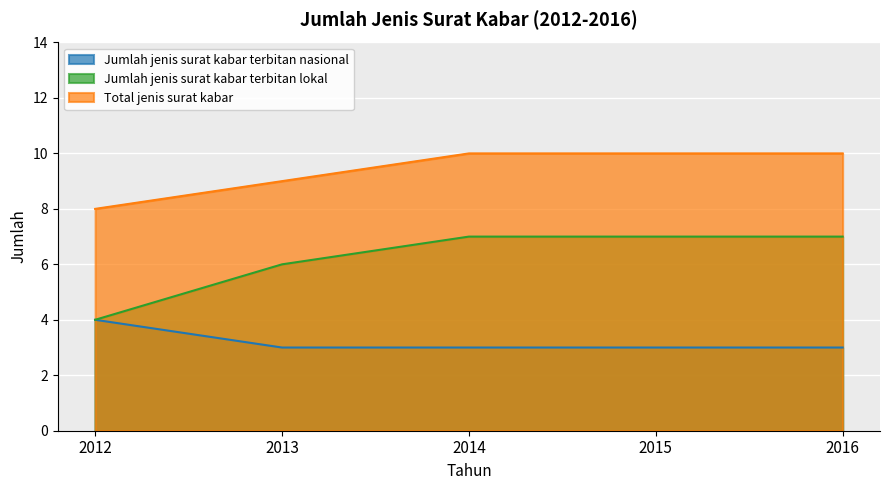

What is the average value of the Jumlah jenis surat kabar terbitan nasional series?

3